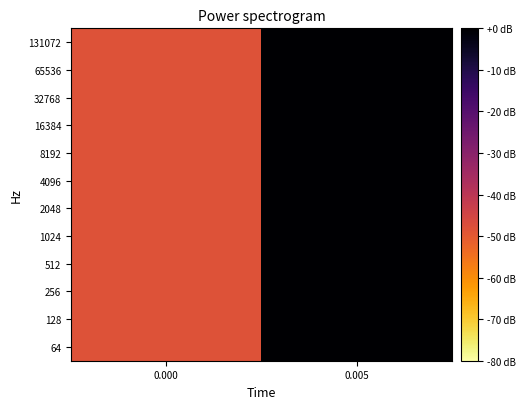

Count the number of data series in this chart.

12